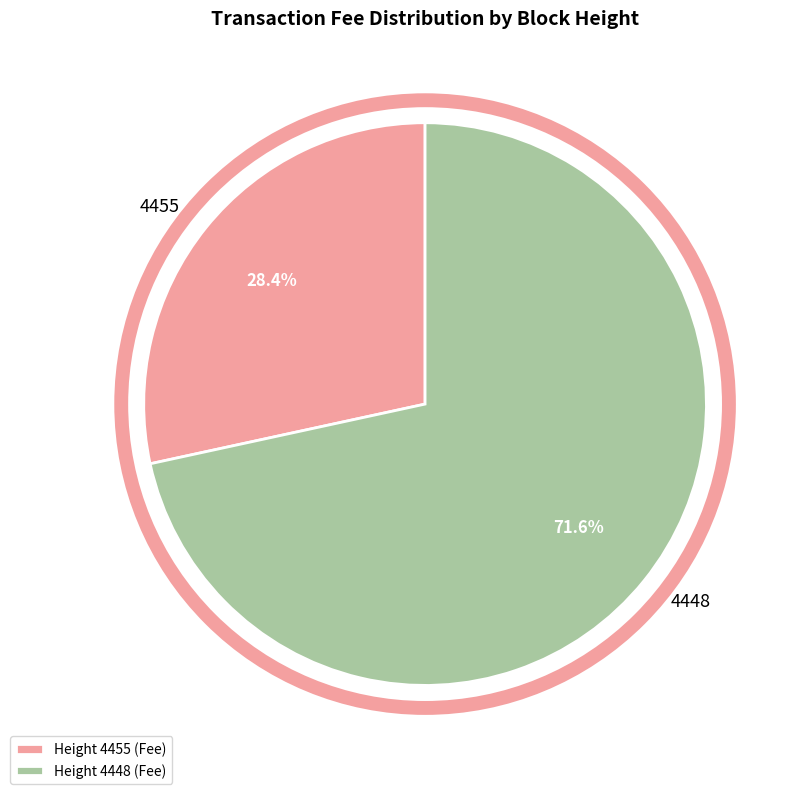

Which category has the smallest portion of the pie?

4455